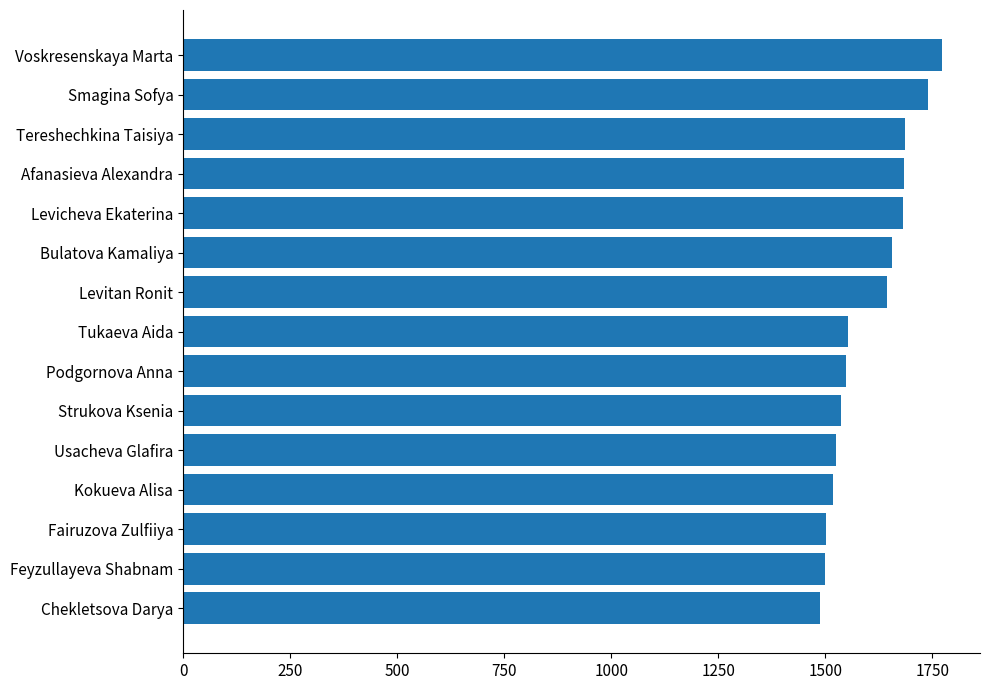

What is the difference between the maximum and second lowest values?

274